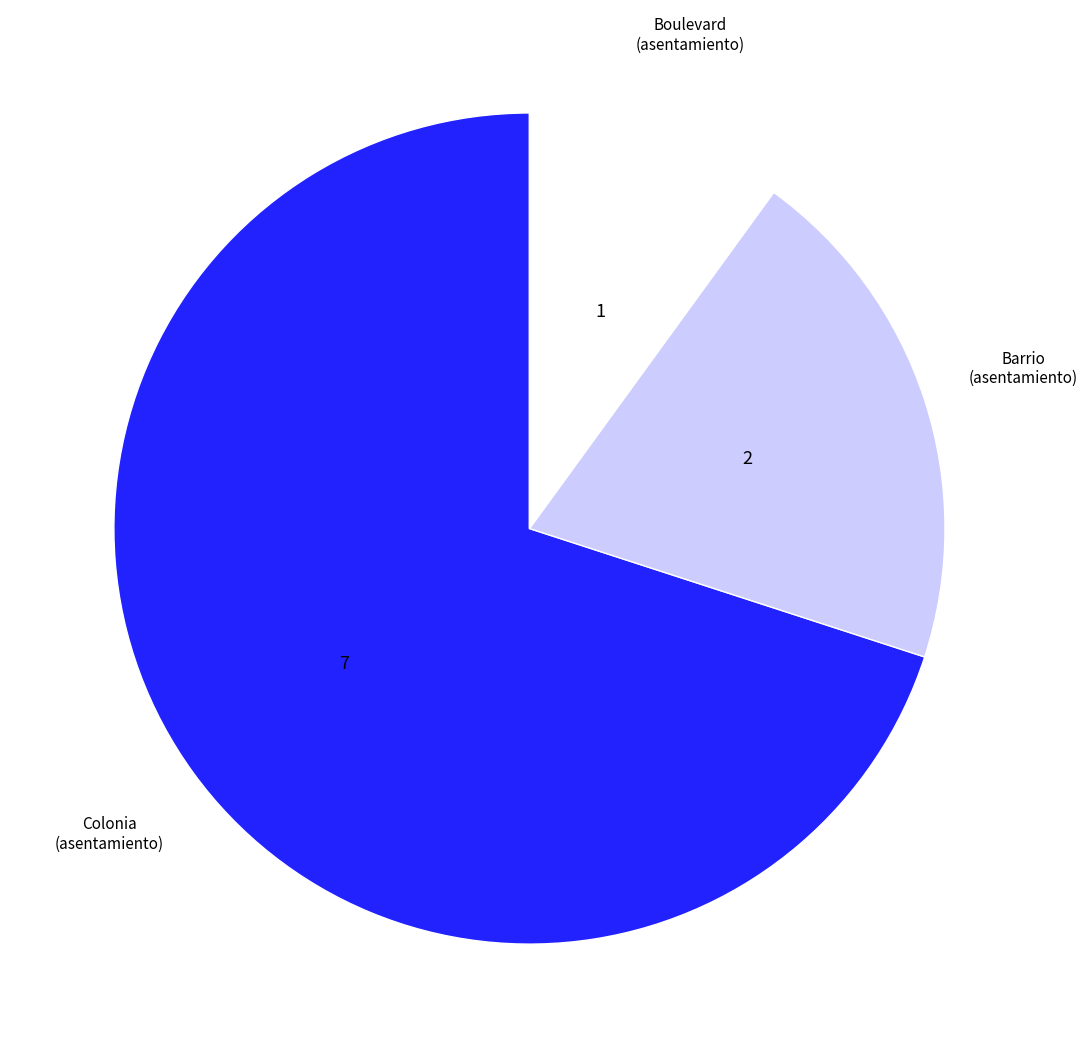

Is there any slice that represents more than half of the pie?

Yes